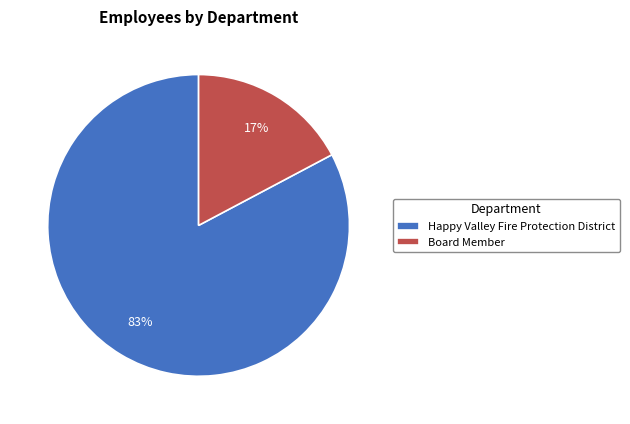

Which has a higher value, Board Member or Happy Valley Fire Protection District?

Happy Valley Fire Protection District